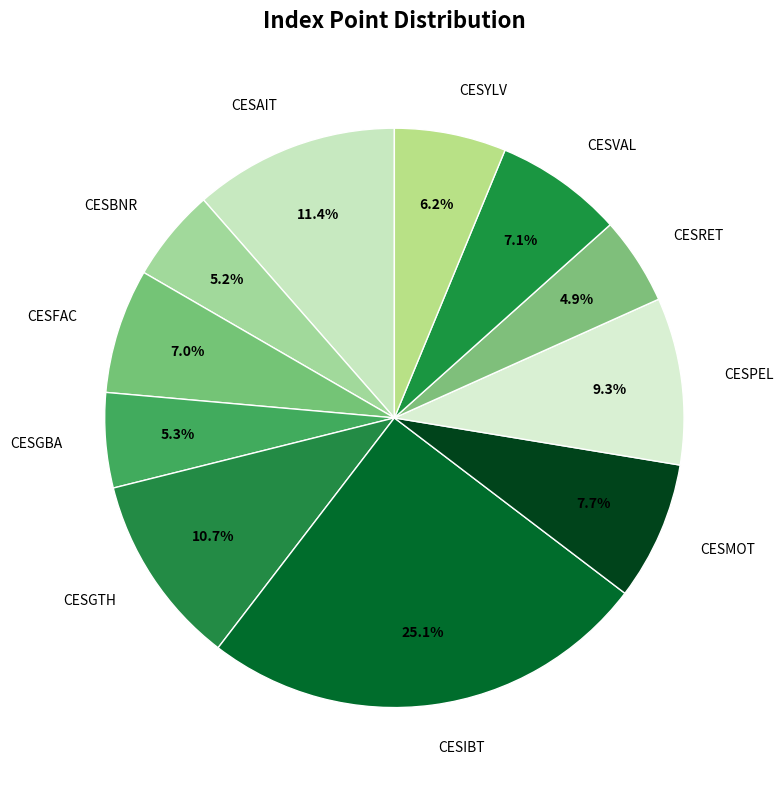

What is the ratio of the value at CESGTH to the value at CESGBA?

2.0